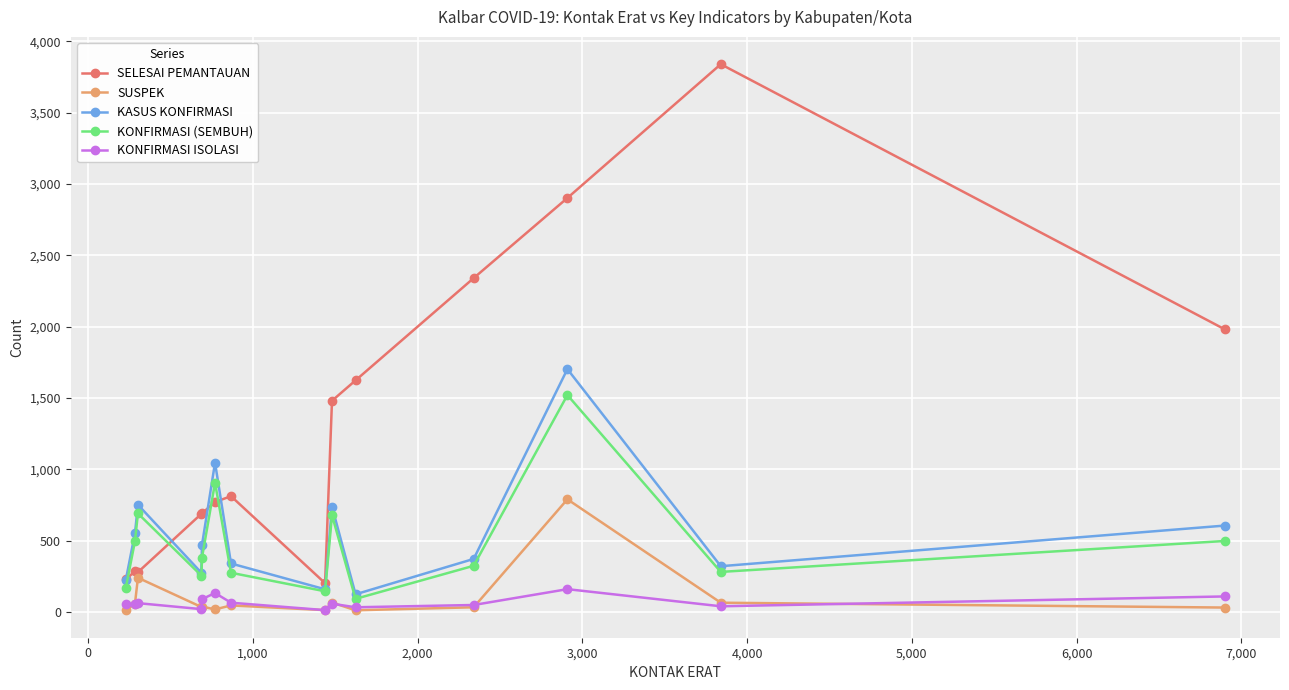

Which series has the largest total across all categories?

SELESAI PEMANTAUAN